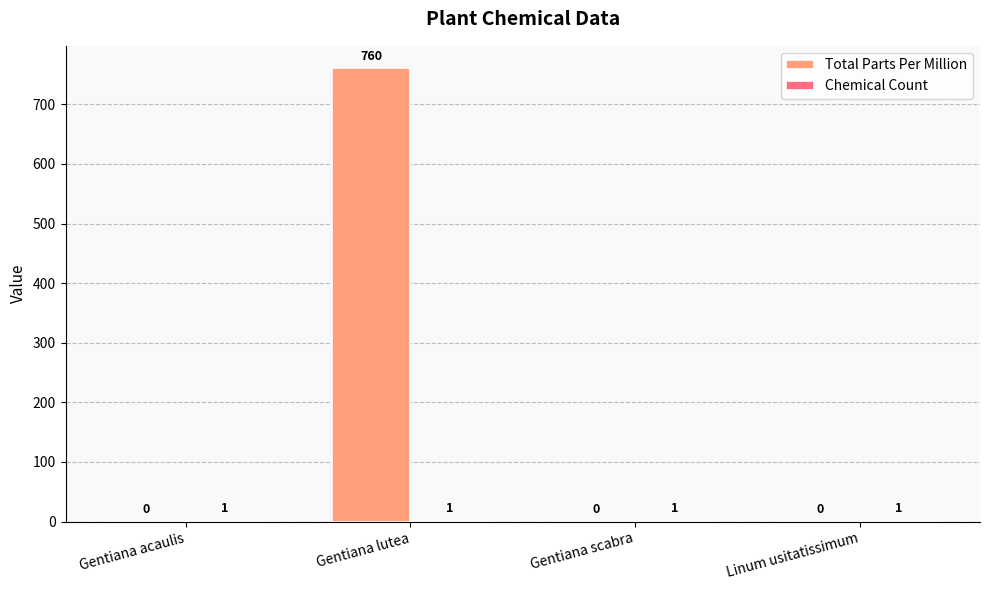

At which category does the chart reach its peak across all series?

Gentiana lutea